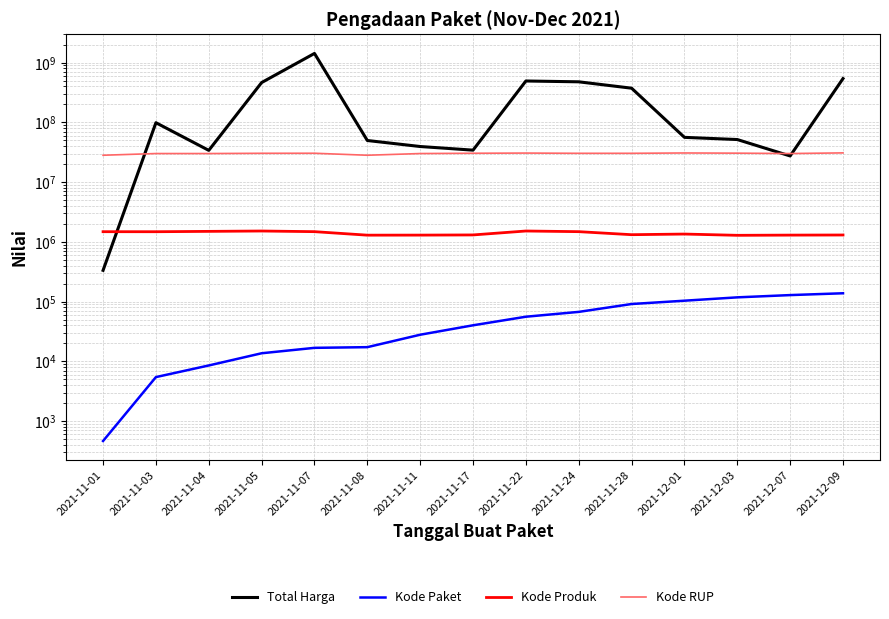

What is the label of the 4th point from the left?

2021-11-05